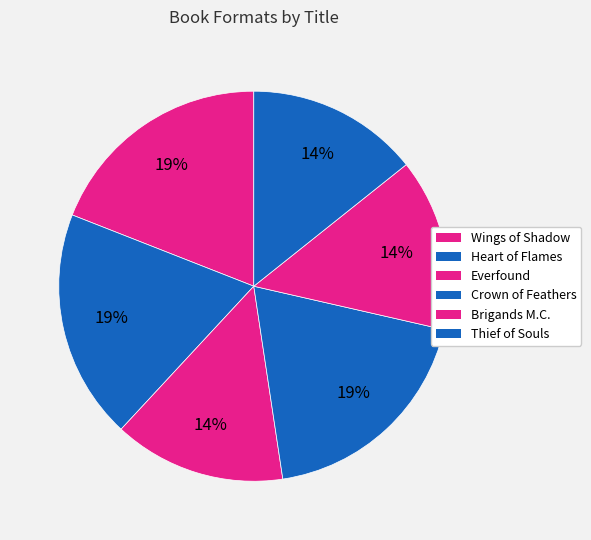

Count the number of slices in the pie.

6